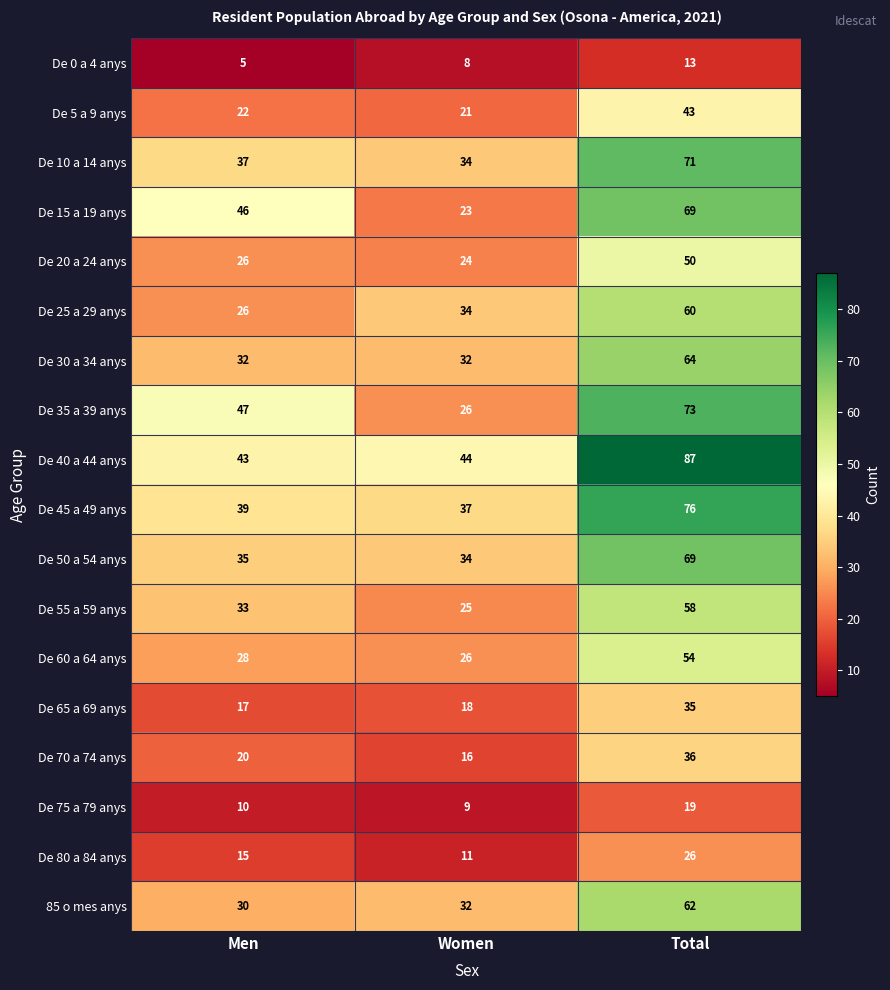

Which series changed the most between Men and Total?

De 40 a 44 anys